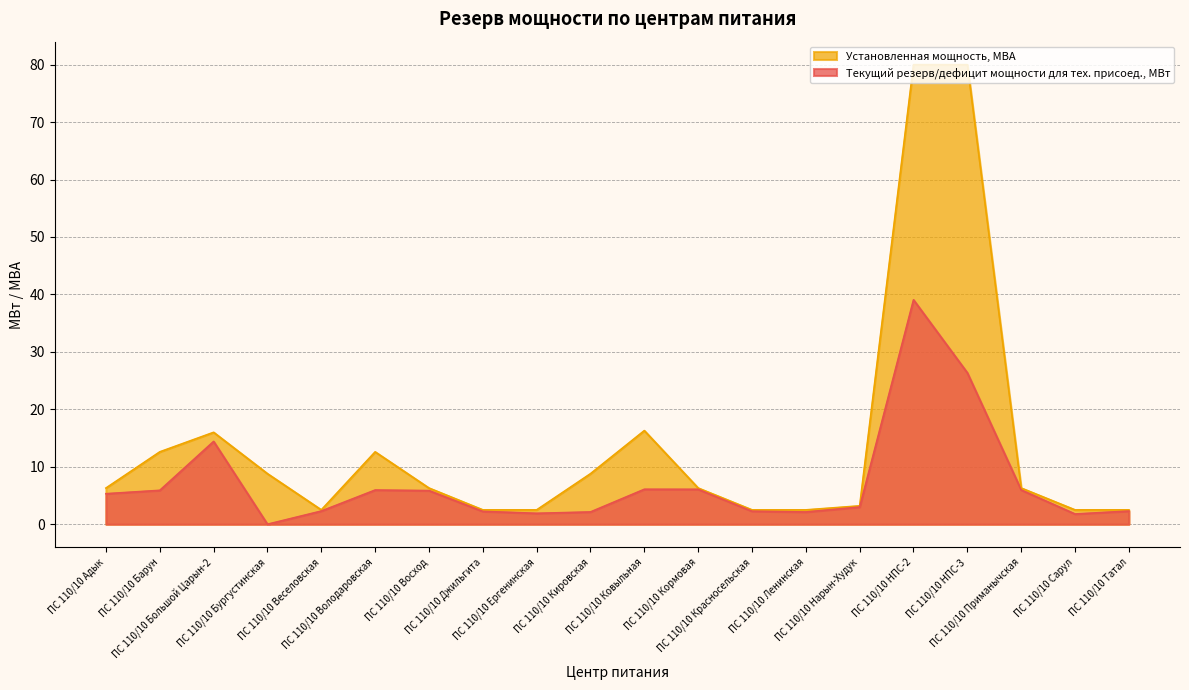

What is the sum of the Текущий резерв/дефицит мощности для тех. присоединения, МВт values at ПС 110/10 Нарын-Худук and ПС 110/10 Бургустинская?

3.0